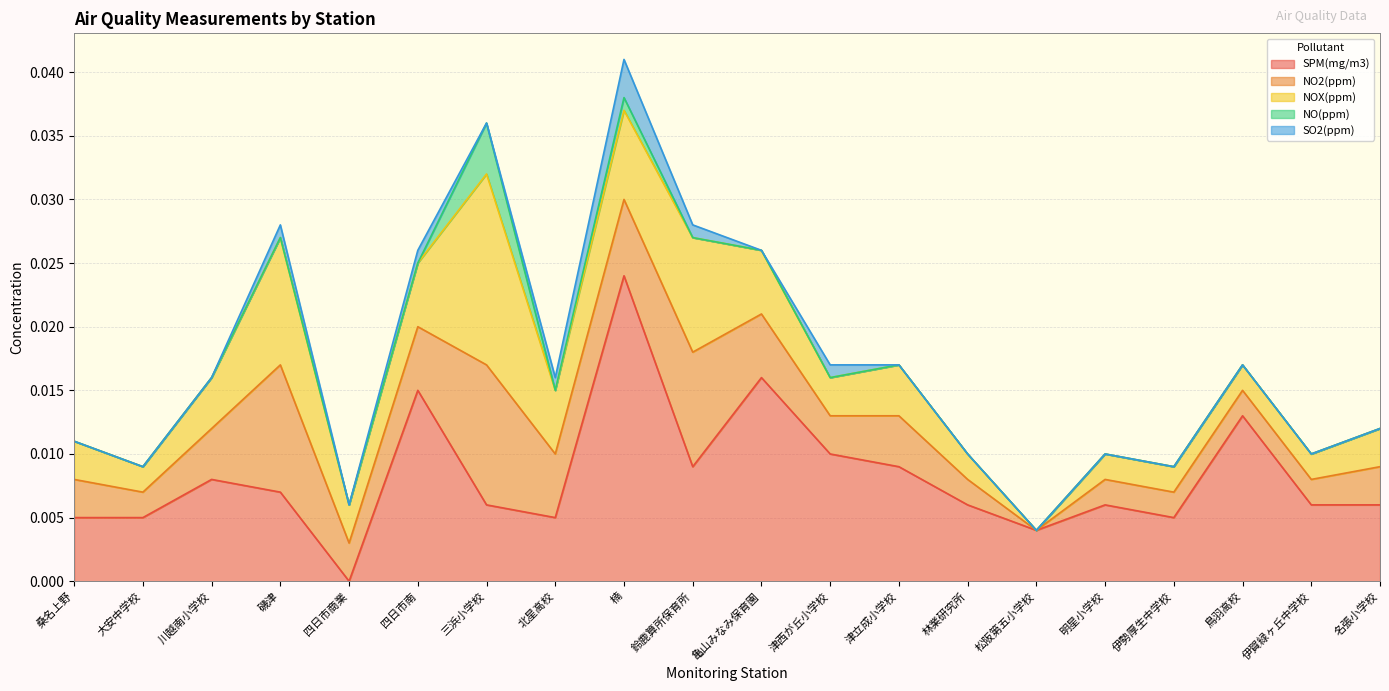

Which series changed the most between 楠 and 松阪第五小学校?

SPM(mg/m3)